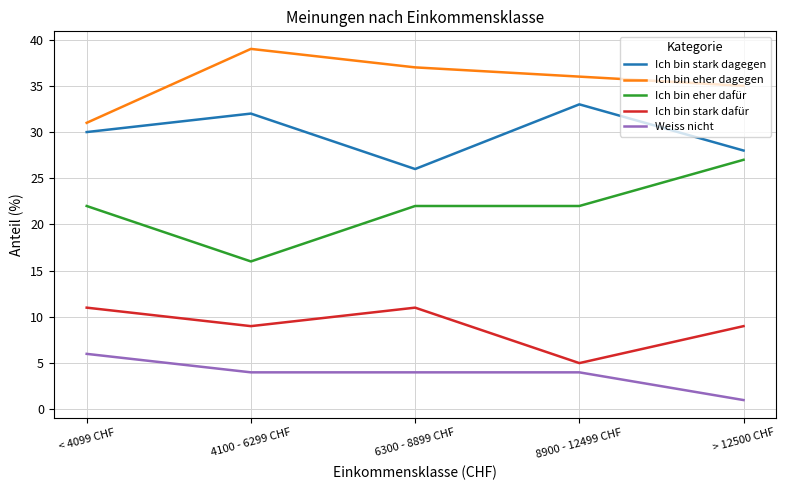

True or false: Ich bin eher dagegen has a value of 35 at > 12500 CHF.

True